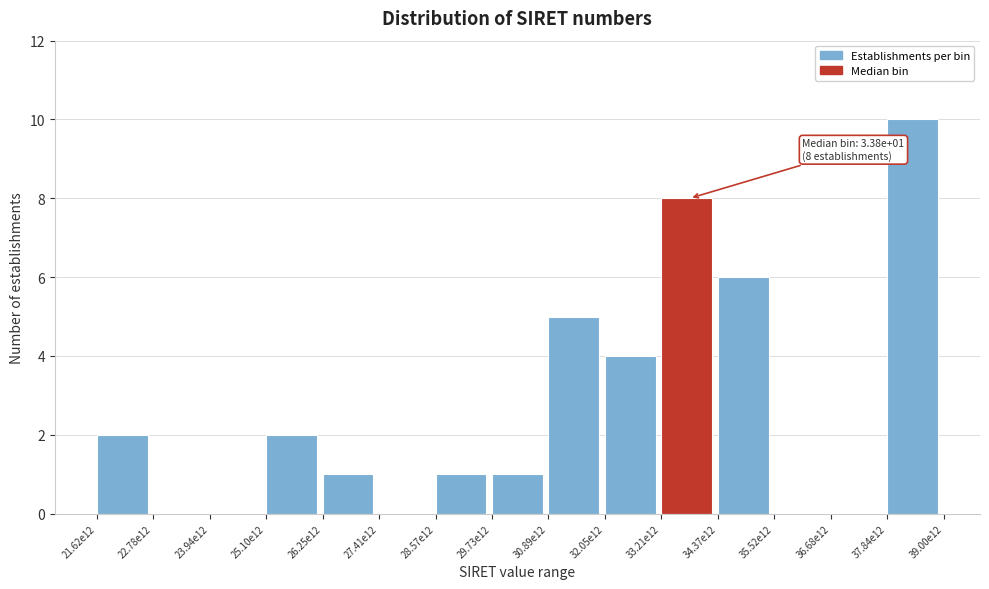

Reading right to left, what are all the values shown in this chart?

37.84e12=10	36.68e12=0	35.52e12=0	34.37e12=6	33.21e12=8	32.05e12=4	30.89e12=5	29.73e12=1	28.57e12=1	27.41e12=0	26.25e12=1	25.10e12=2	23.94e12=0	22.78e12=0	21.62e12=2